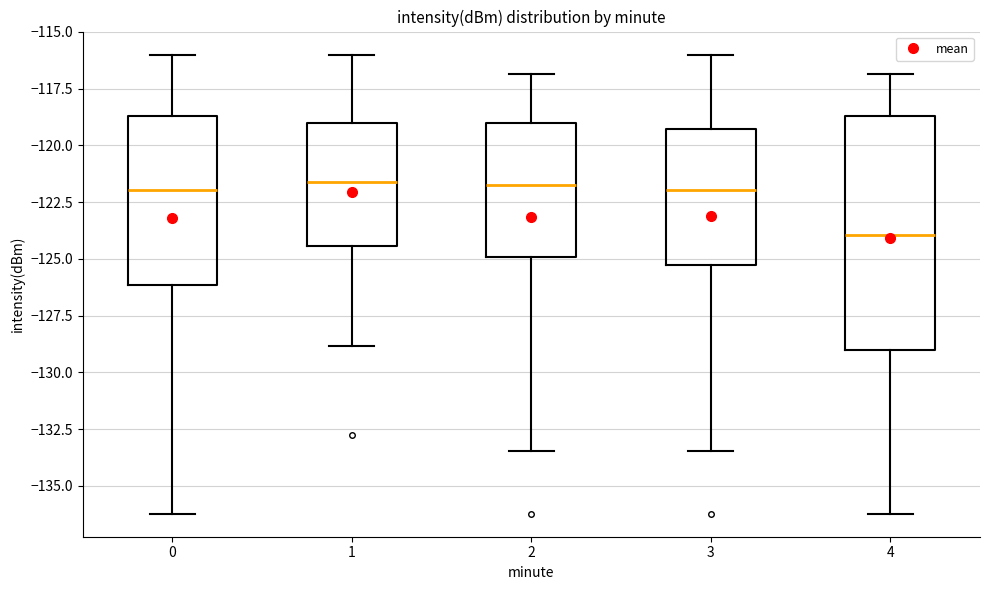

Reading left to right, transcribe this box plot: for each box, give where its median line is, the range the box spans, and where its two whiskers end, as read against the y-axis. The values are not printed on the chart, so give them approximately, as read against the axis.

0: median -122.0, box -126.0 to -118.5, whiskers -136.0 to -116.0
1: median -121.5, box -124.5 to -119.0, whiskers -129.0 to -116.0
2: median -122.0, box -125.0 to -119.0, whiskers -133.5 to -117.0
3: median -122.0, box -125.5 to -119.5, whiskers -133.5 to -116.0
4: median -124.0, box -129.0 to -118.5, whiskers -136.0 to -117.0